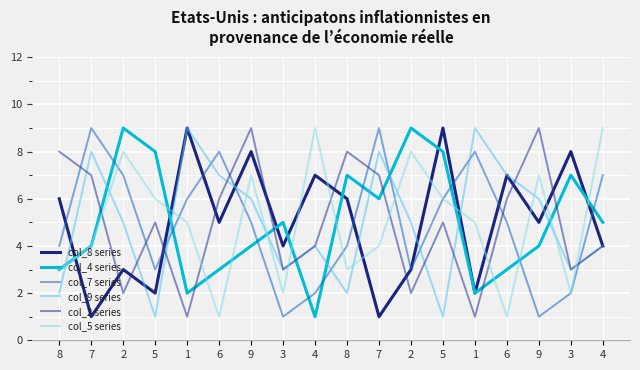

Which series has the widest spread of values?

col_8 series